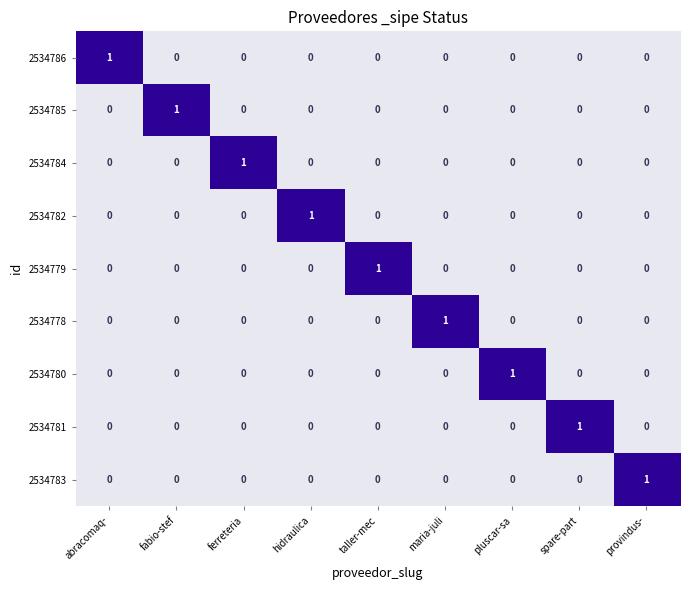

Which category has the highest value in the 2534783 series?

provindus-